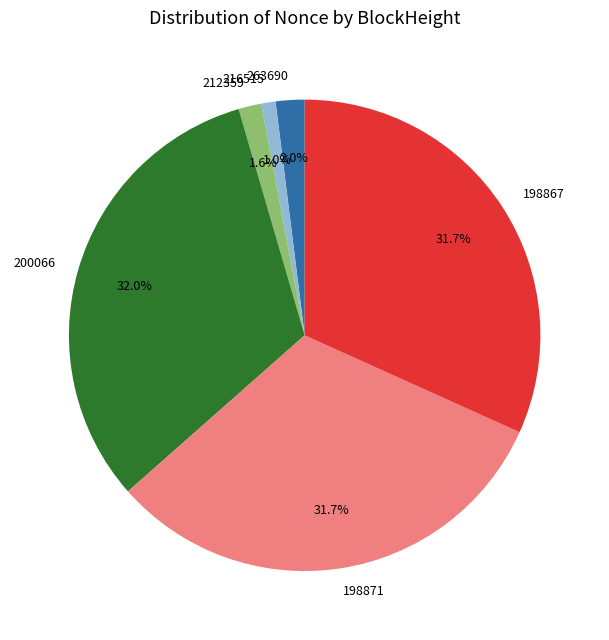

To the nearest percent, what percentage of the pie is 200066?

32%